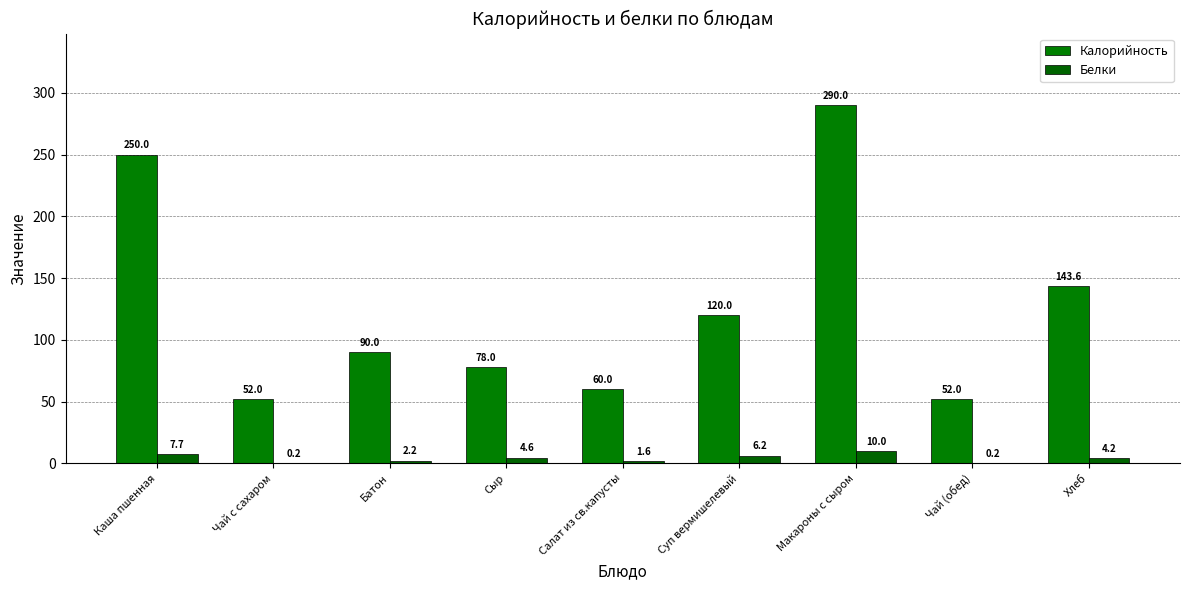

Are the bars horizontal?

No